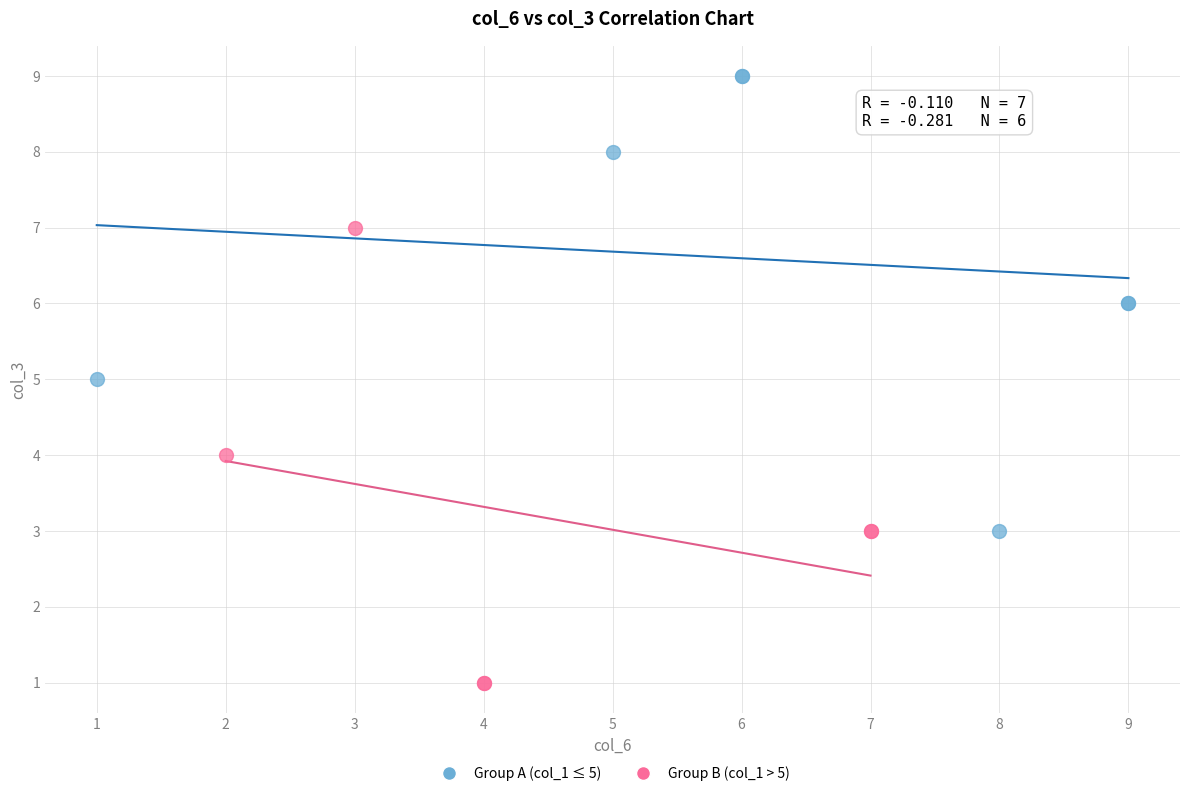

Which series reaches the maximum Y coordinate?

Group A (col_1 ≤ 5)